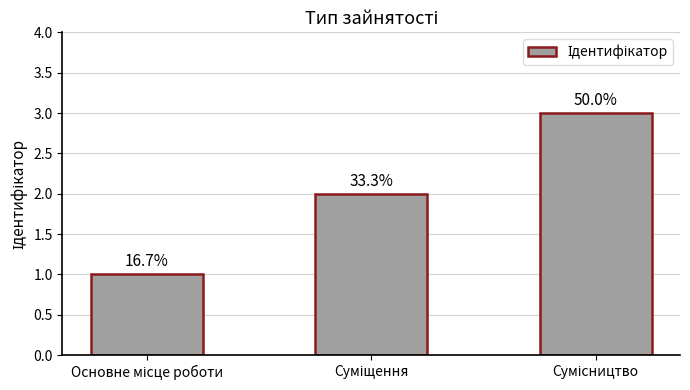

Reading left to right, extract all data points from this chart.

Основне місце роботи=1	Суміщення=2	Сумісництво=3